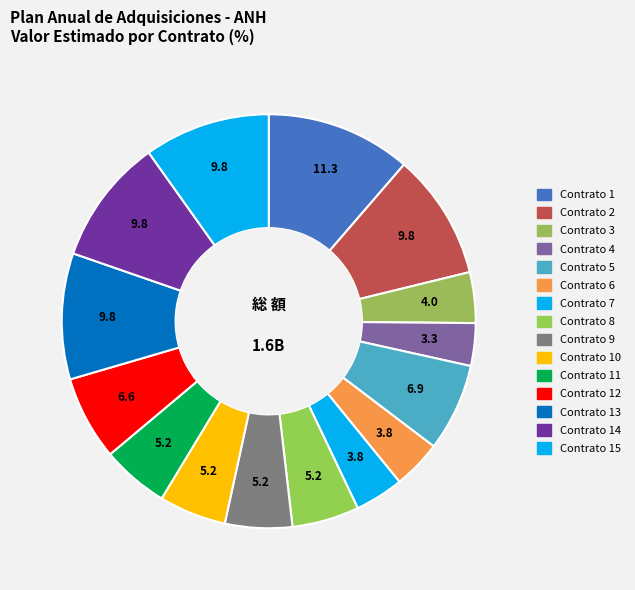

How many segments does this pie chart have?

15